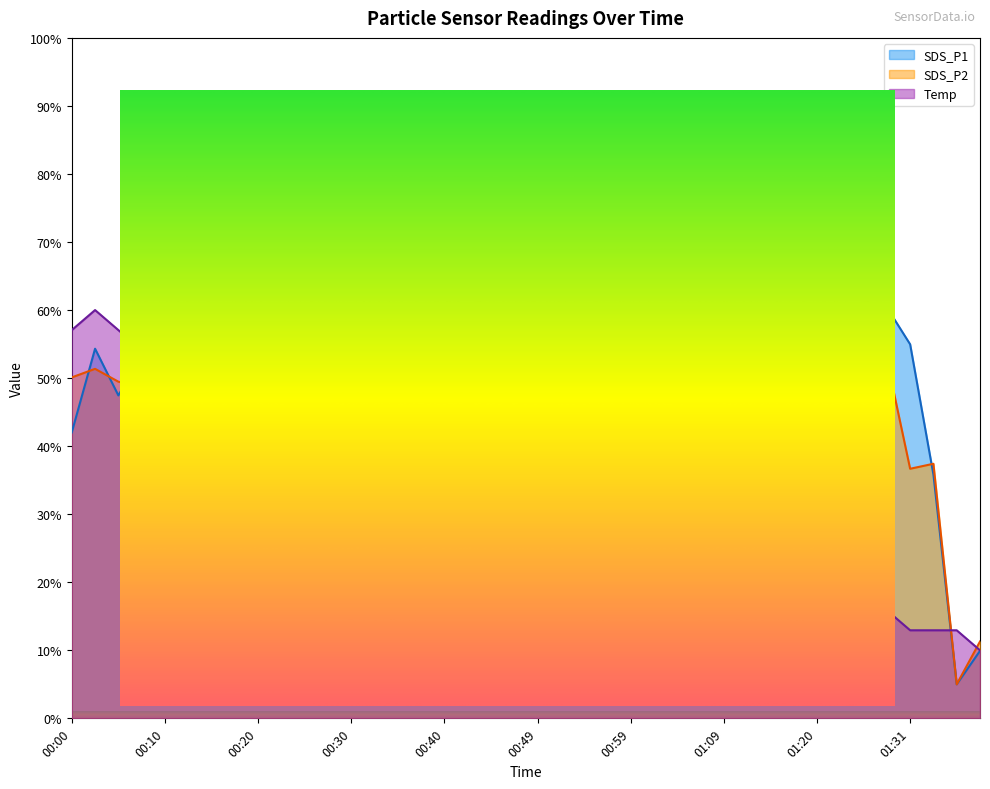

What is the minimum value for Temp?

10.0